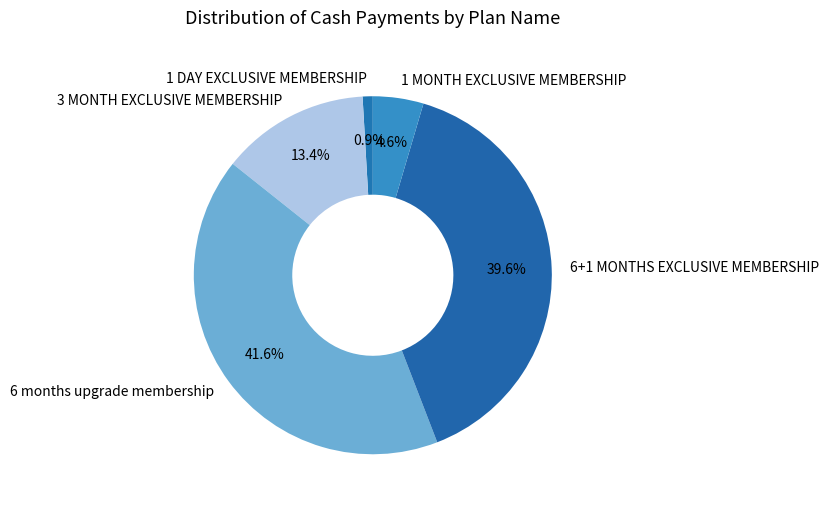

Which slice is the largest?

6 months upgrade membership